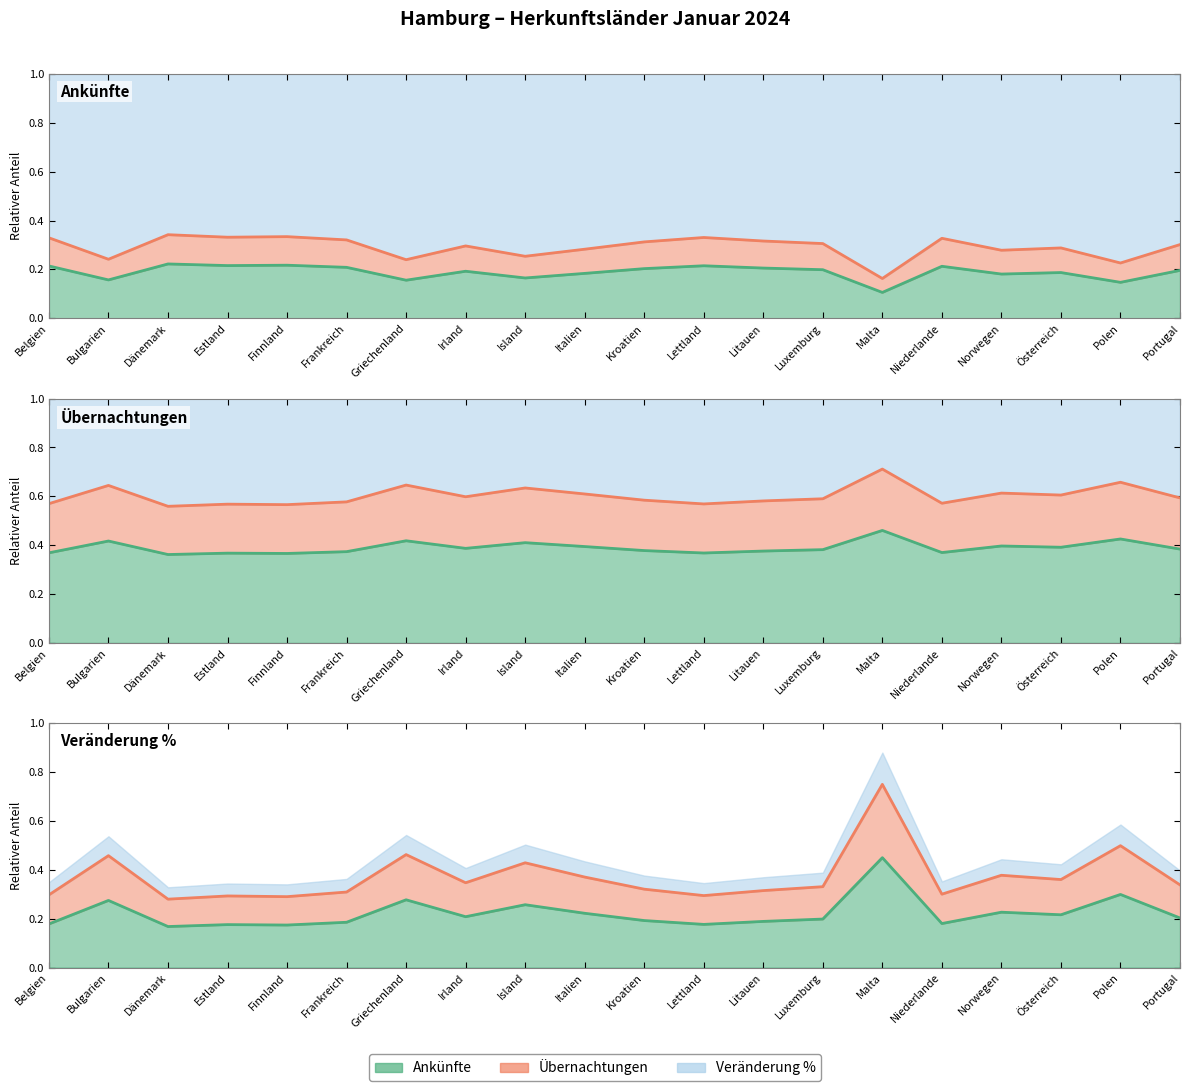

Which series has the widest spread of values?

Übernachtungen